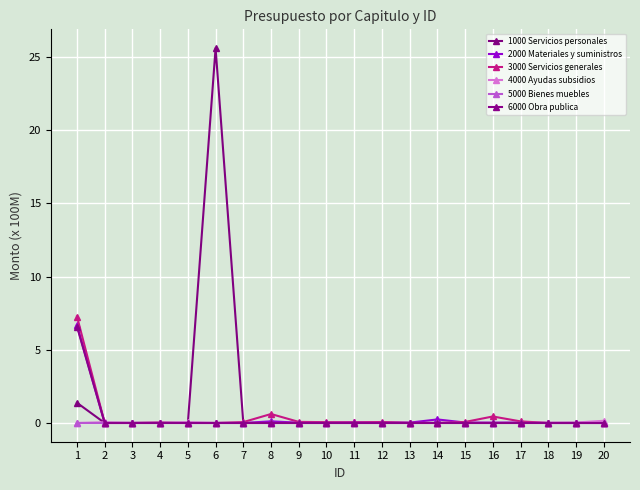

At which category is the sum across all series the highest?

6